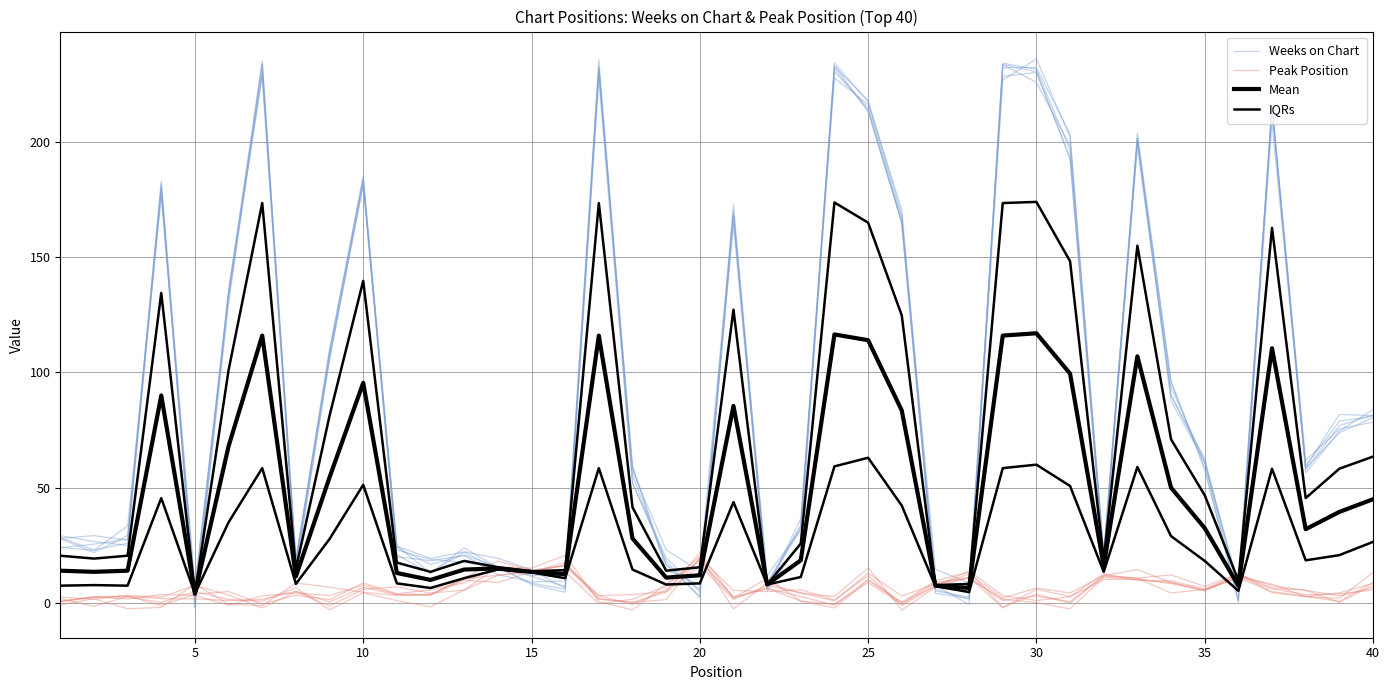

Is this an area chart (filled region under the line)?

No